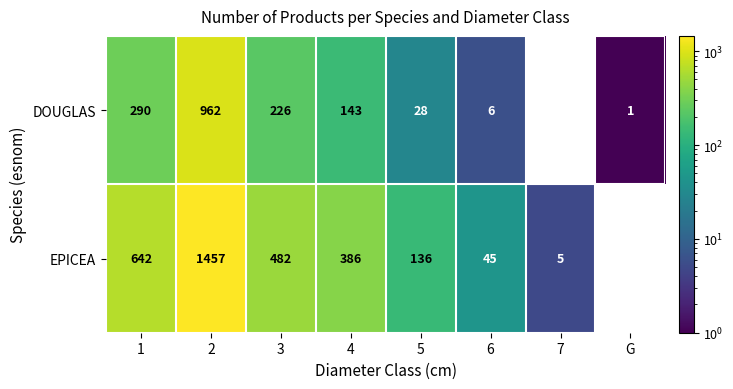

What is the approximate value of DOUGLAS at 2, to the nearest 100?

1000